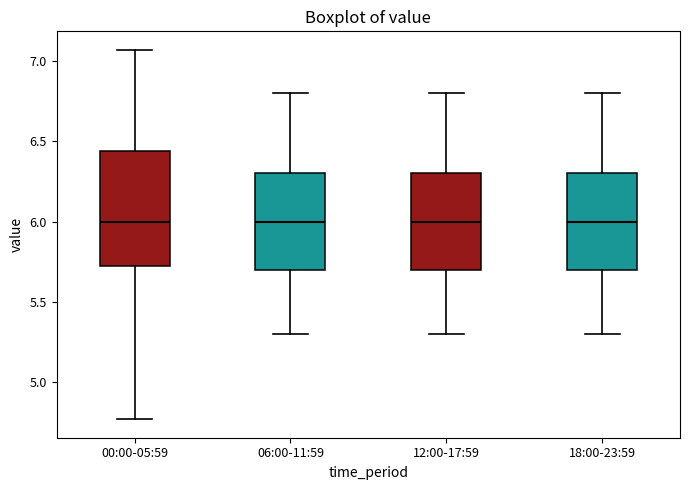

Where does the upper whisker of the box for 18:00-23:59 end on the y-axis? The values are not printed on the chart, so give them approximately, as read against the axis.

6.80